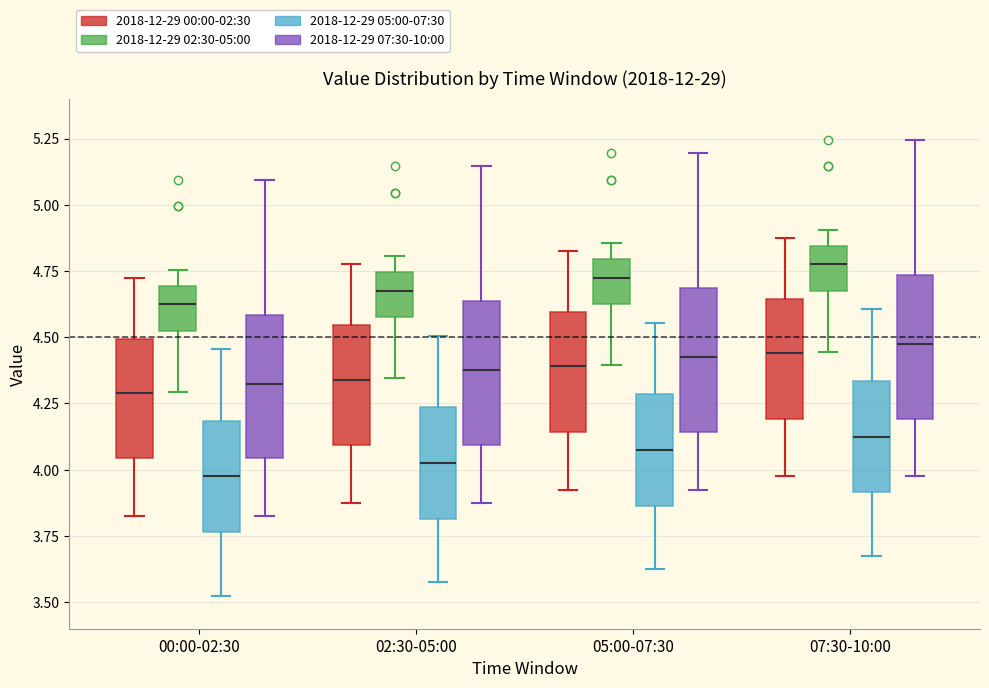

Which box has the lowest median line?

00:00-02:30 (2018-12-29 05:00-07:30)